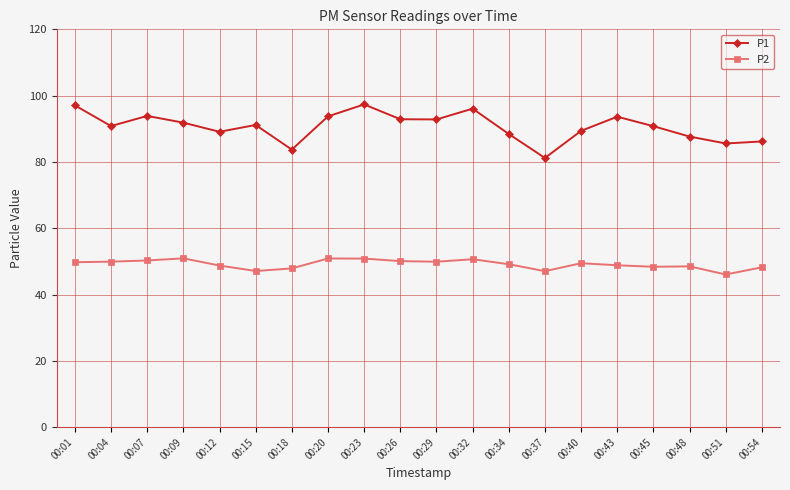

What is the value of the P1 point at the 14th from the left?

81.2